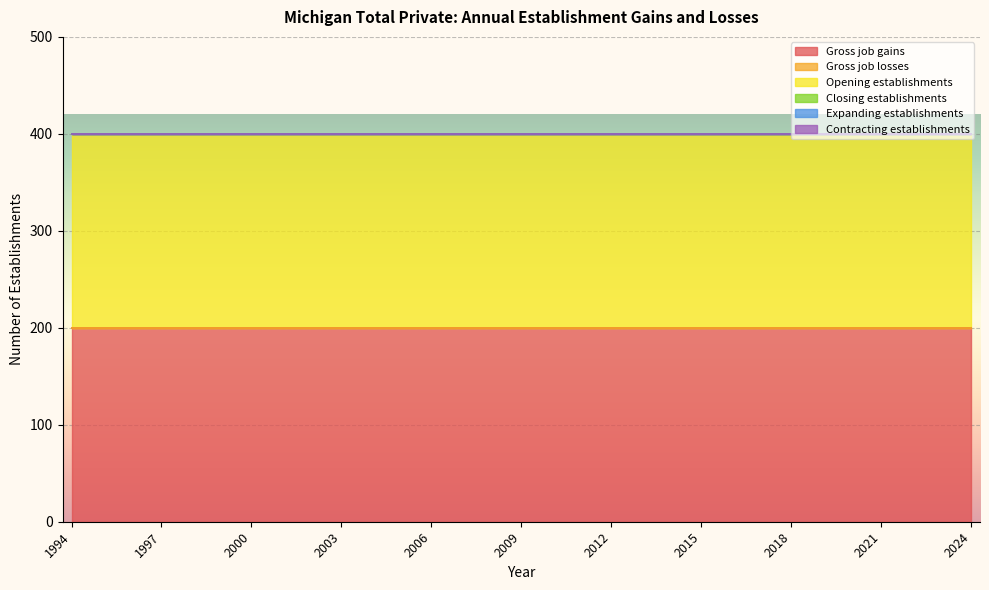

At which category is the sum across all series the highest?

1994